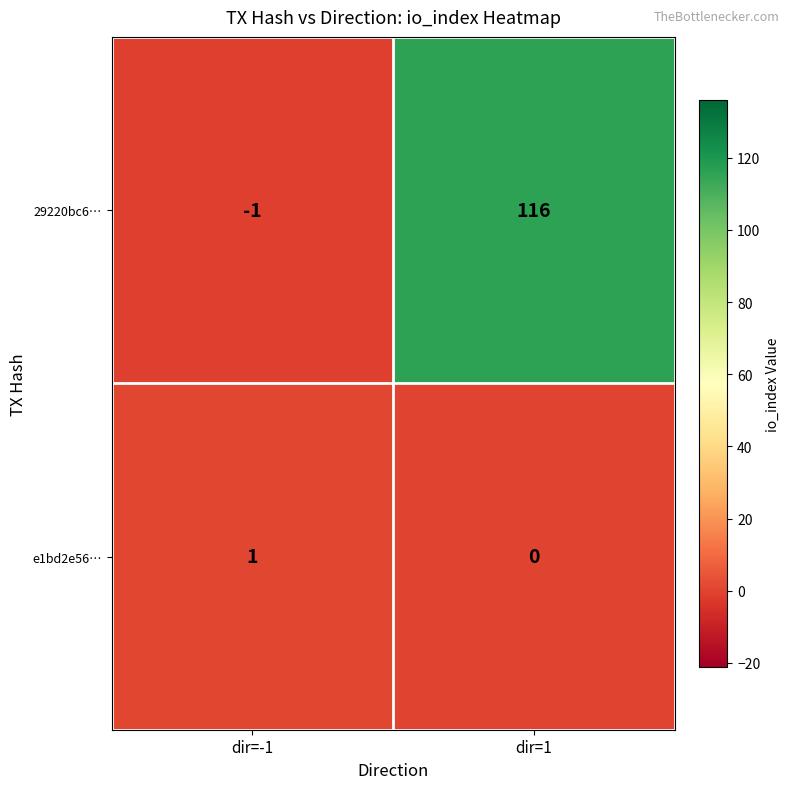

Which label corresponds to the largest value in the chart?

dir=1